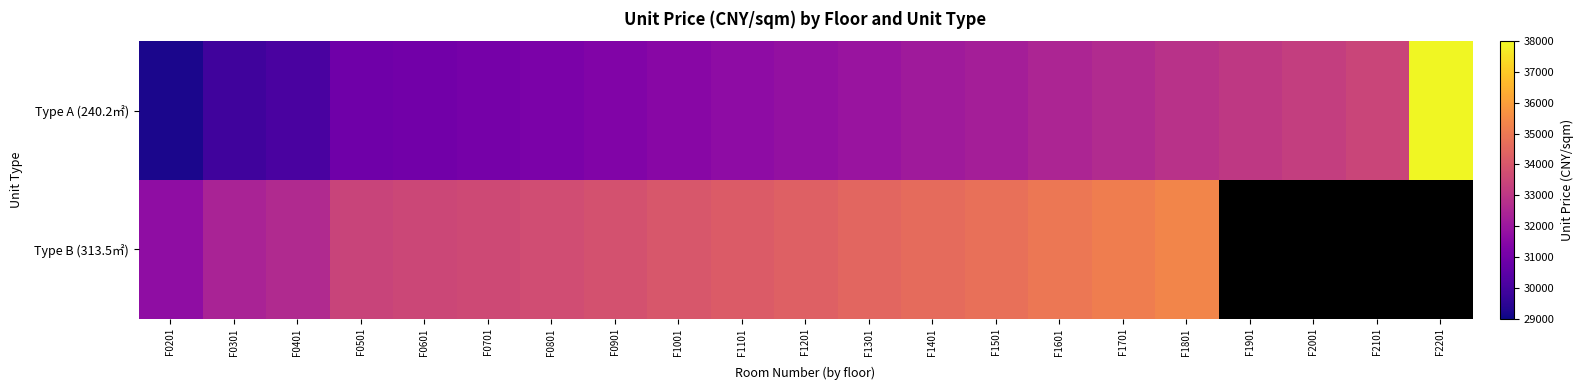

What is the total value across all series at F1501?

67000.0